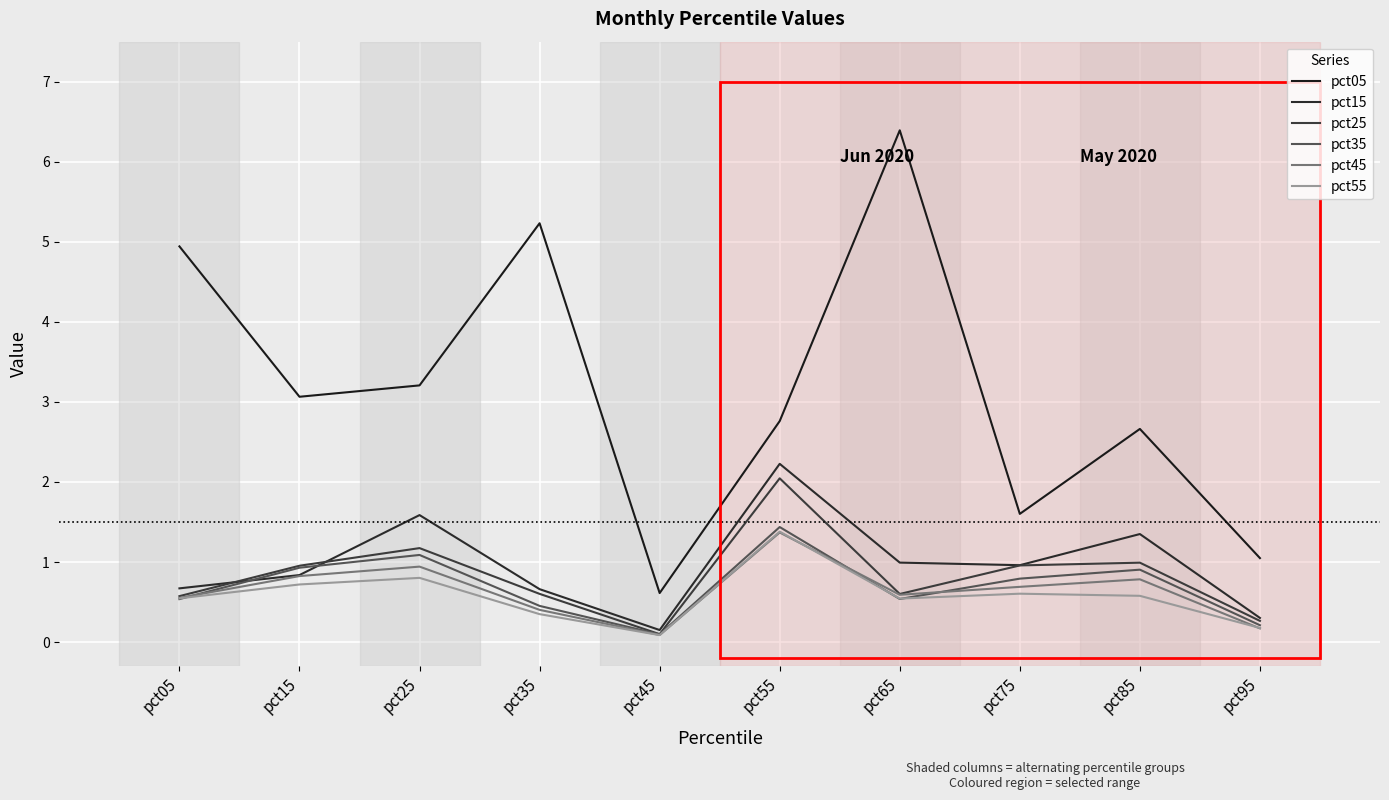

Does the chart display data point markers on the line(s)?

No